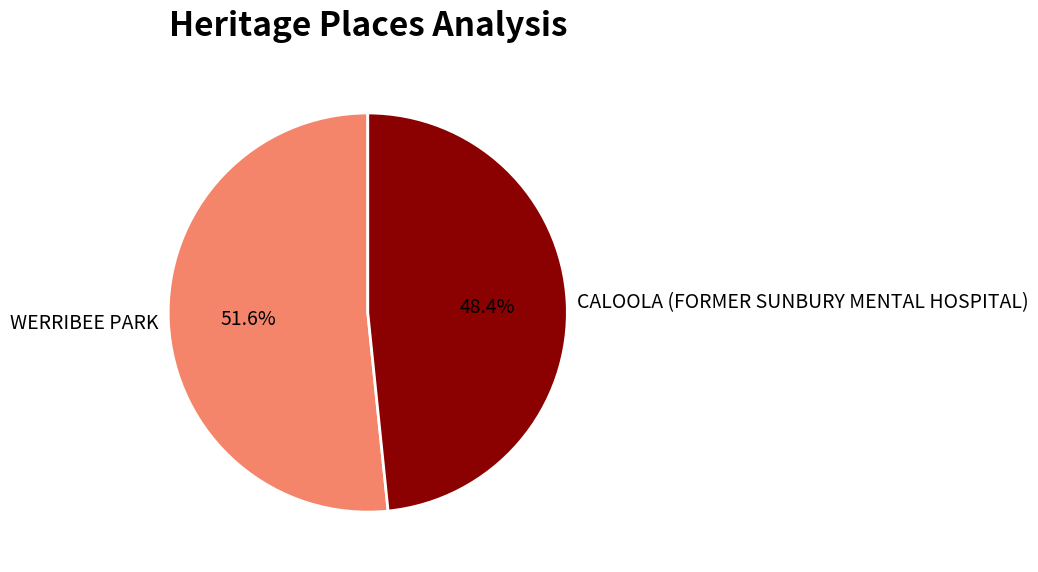

Which category has the biggest portion of the pie?

WERRIBEE PARK